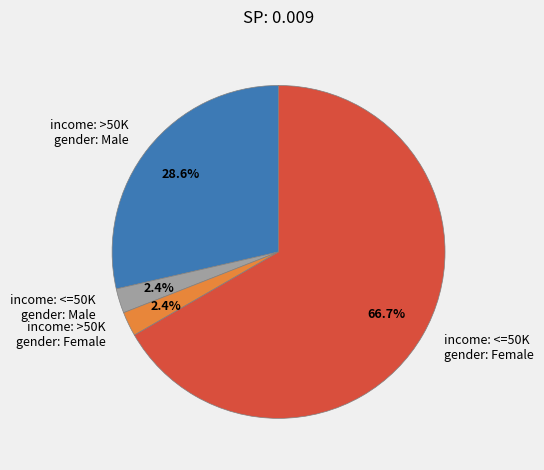

Which has a higher value, income: >50K gender: Male or income: >50K gender: Female?

income: >50K gender: Male